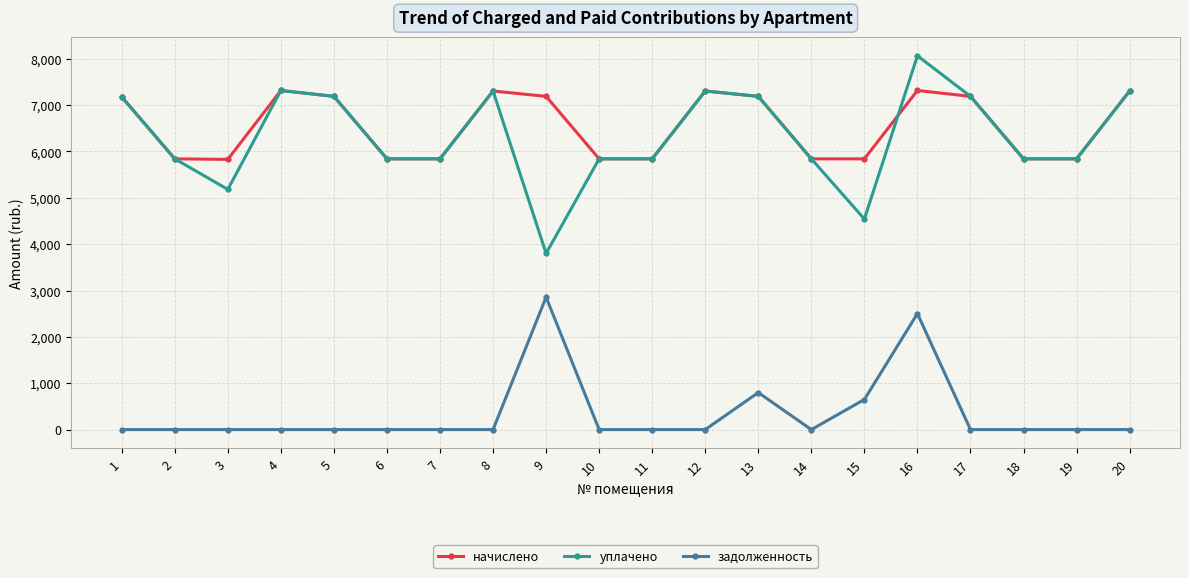

What is the value of the уплачено point at the 1st from the left?

7177.0